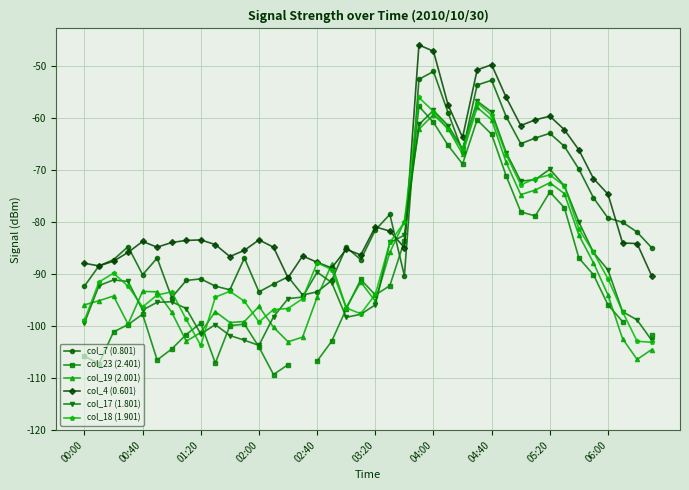

How many lines are shown in the chart?

6